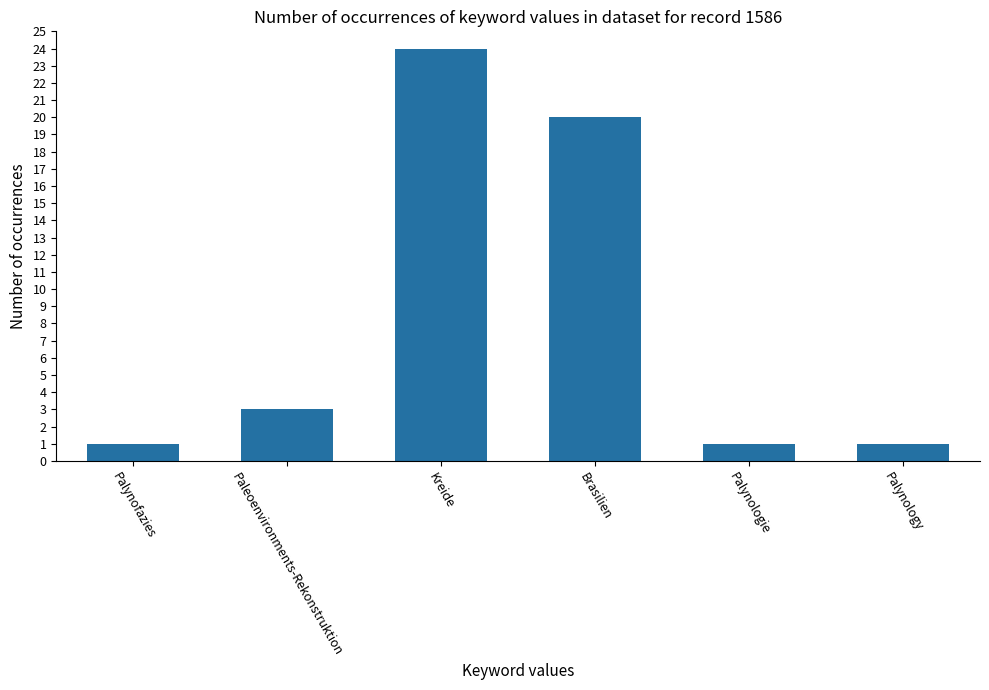

What is the average value?

8